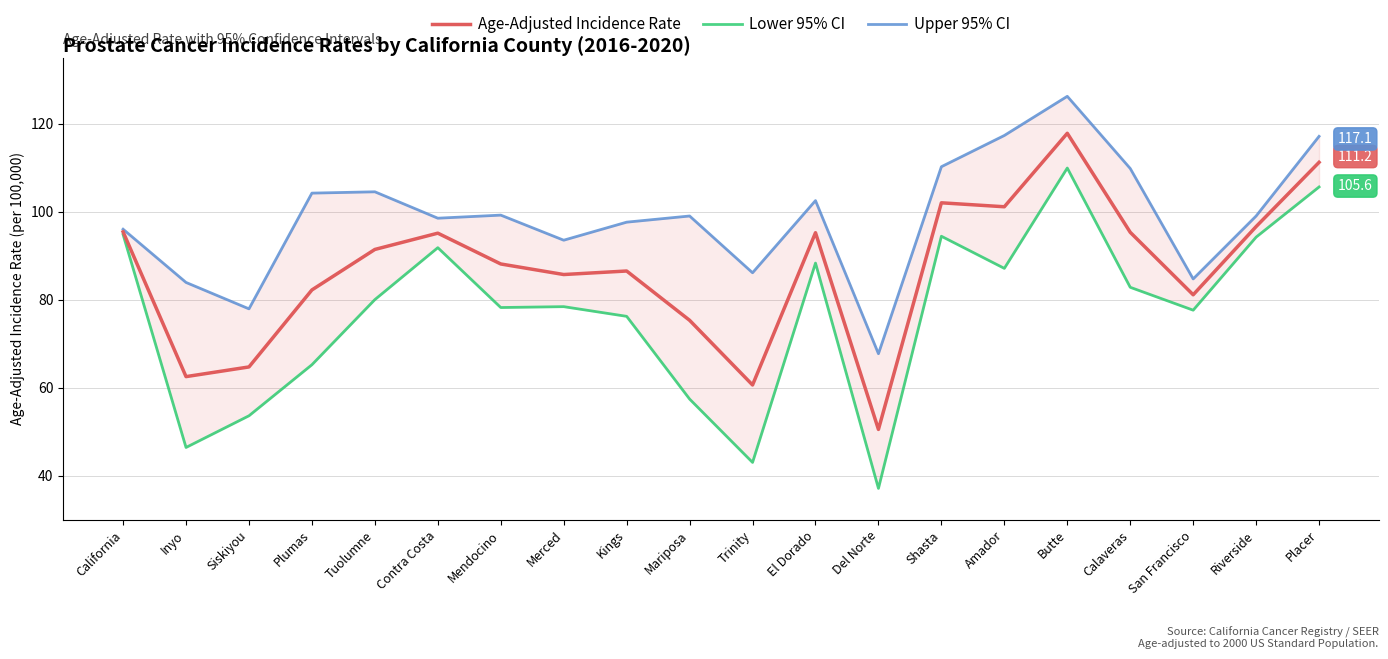

True or false: Upper 95% CI has a value of 67.7 at Del Norte.

True